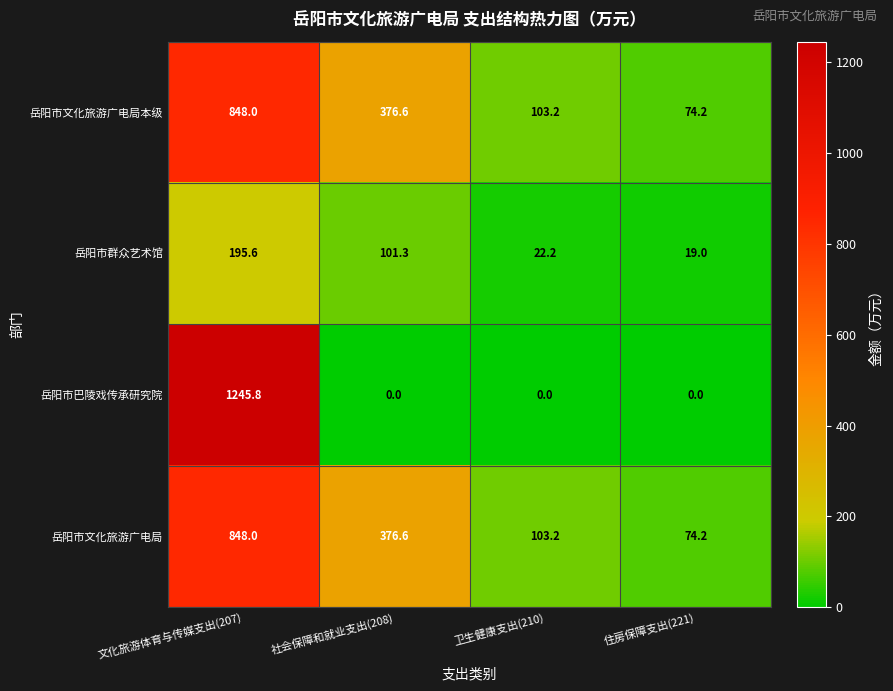

At which category is the sum across all series the highest?

文化旅游体育与传媒支出(207)